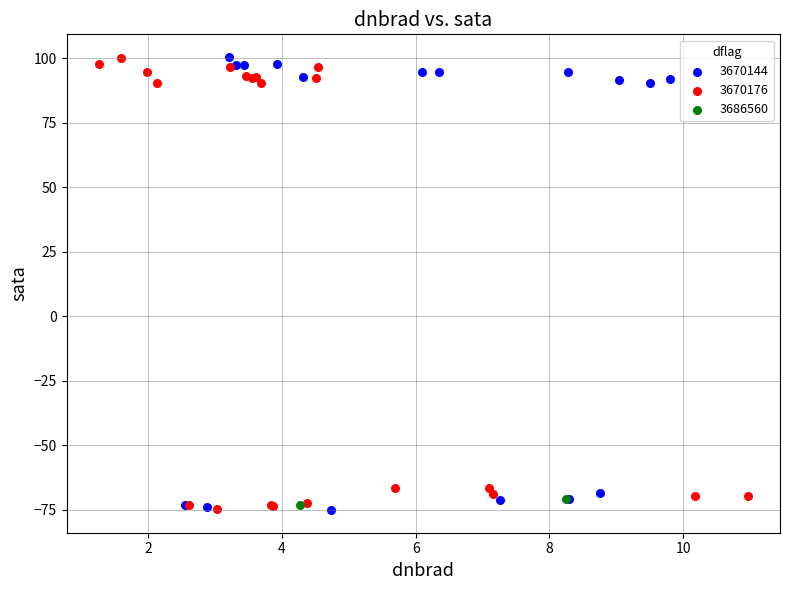

What are all the series names shown in the legend?

3670144, 3670176, 3686560